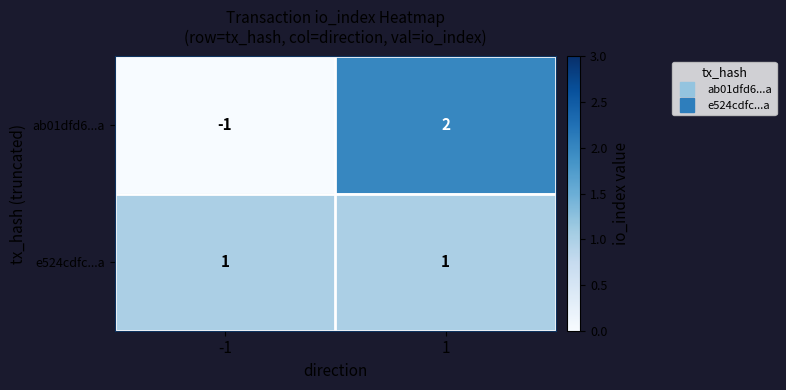

Rank the series at 1 from lowest to highest value.

e524cdfc...a, ab01dfd6...a